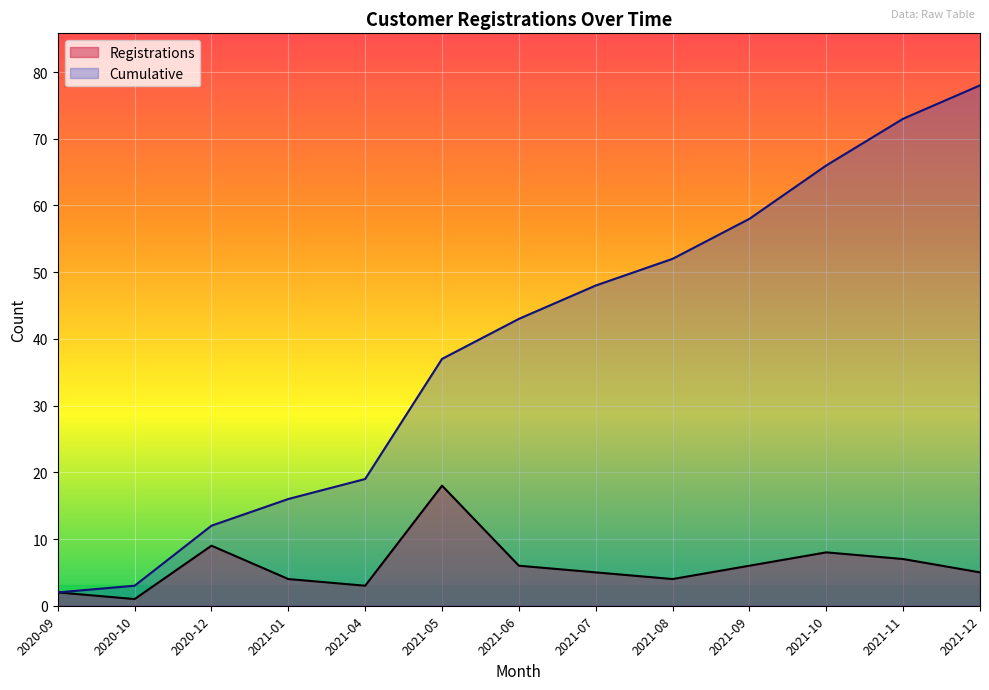

What position from the left is 2021-01?

4